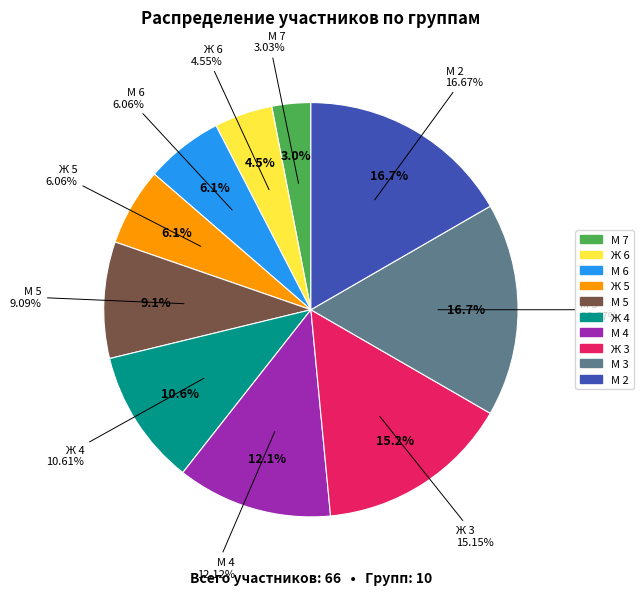

Is it true that М 7 is 1% of the pie?

False